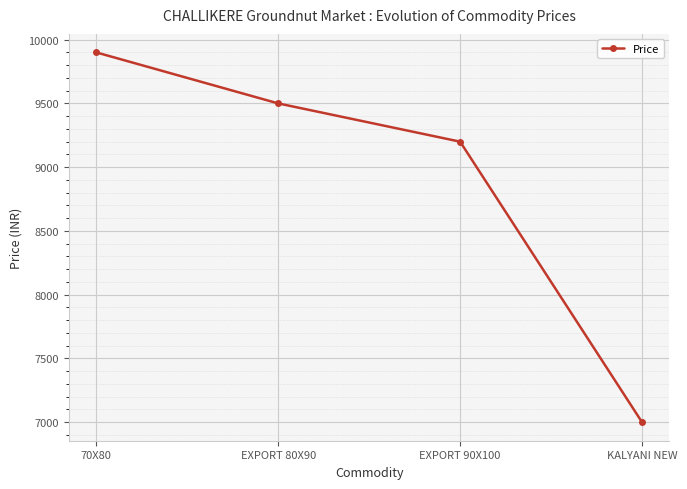

Reading left to right, what are all the values shown in this chart?

70X80=9900	EXPORT 80X90=9500	EXPORT 90X100=9200	KALYANI NEW=7000